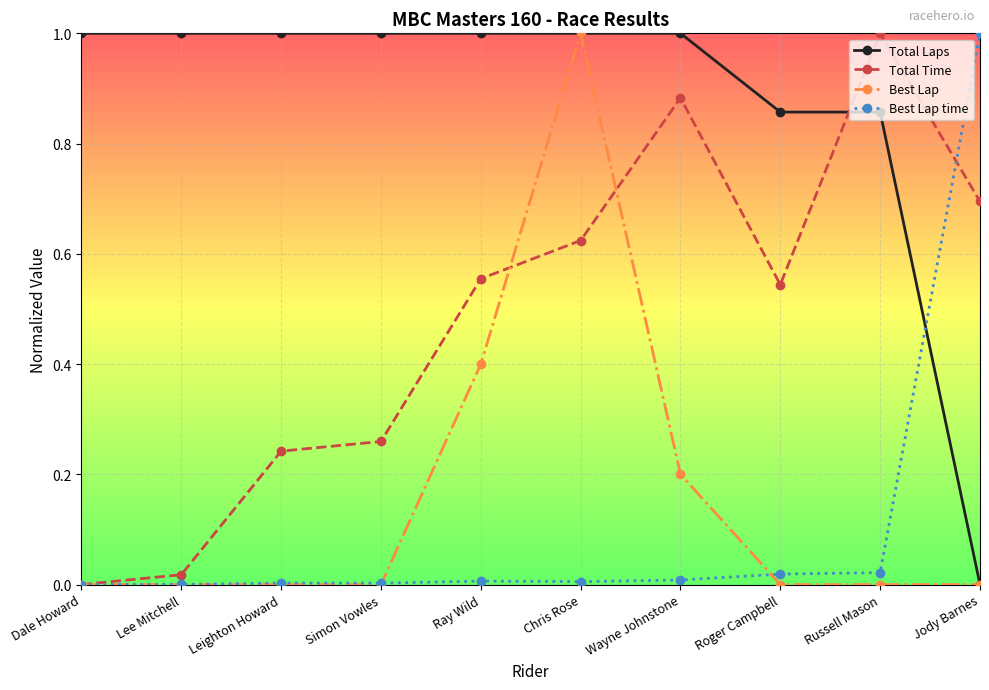

Which series ends up on top after the final intersection of Total Time and Total Laps?

Total Time